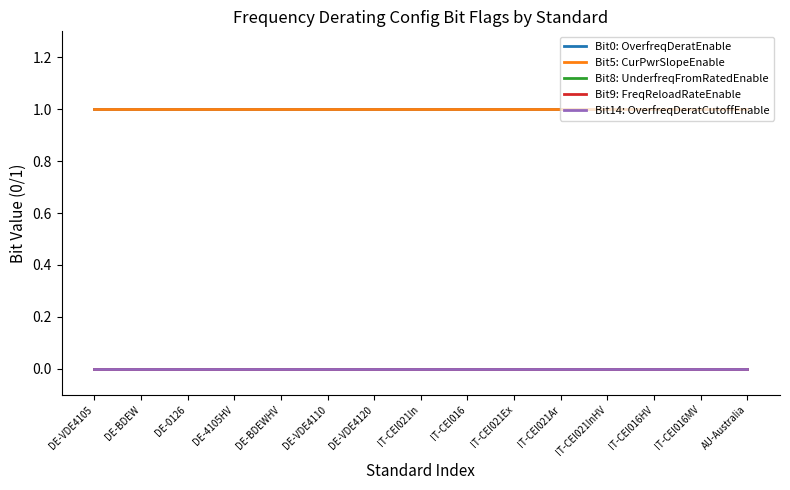

Does the chart have visible grid lines?

No